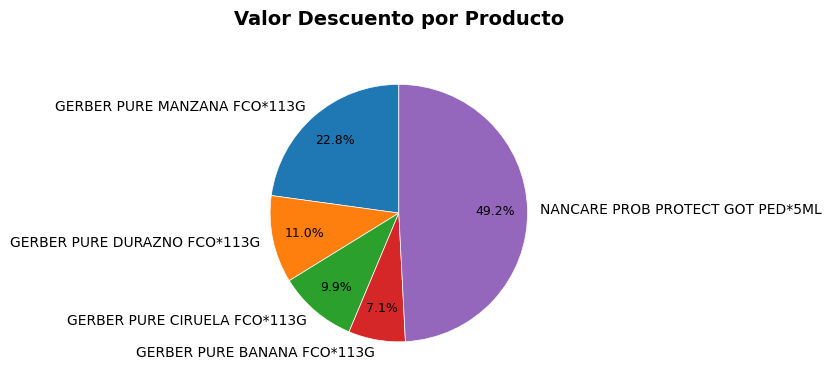

What percentage is the GERBER PURE DURAZNO FCO*113G slice, to the nearest percent?

11%